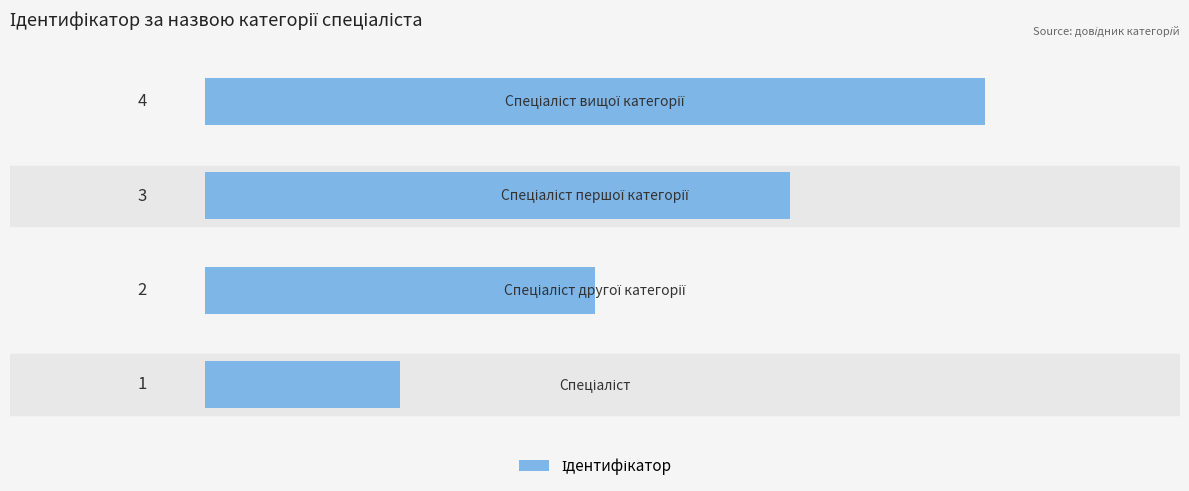

Count the values in the range 2 to 4.

3